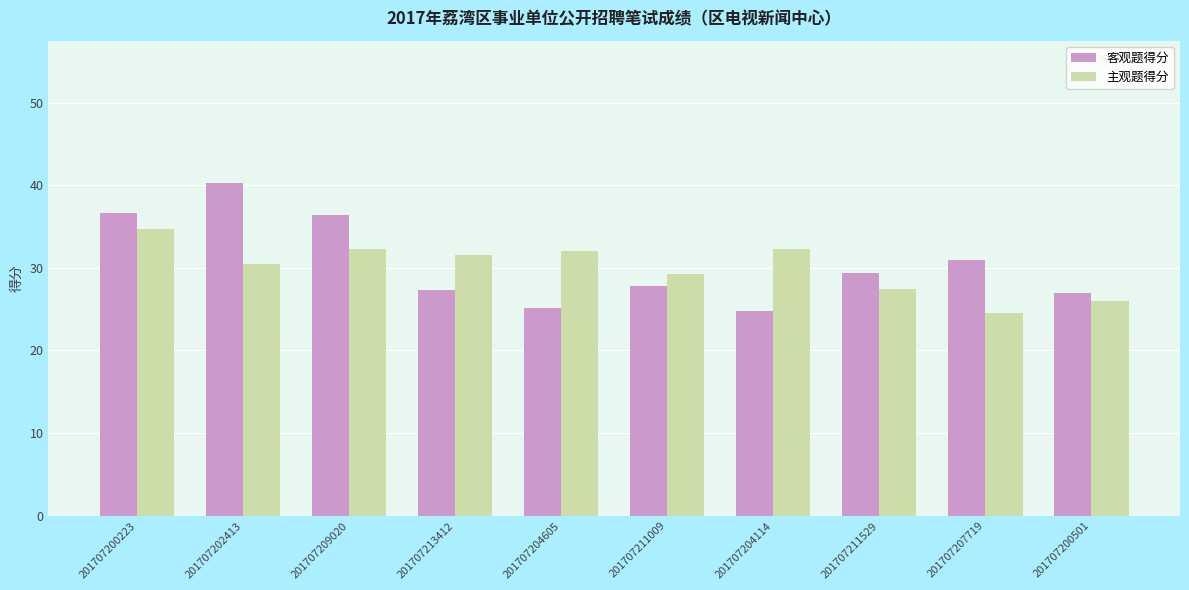

At how many categories does at least one series exceed 33?

3